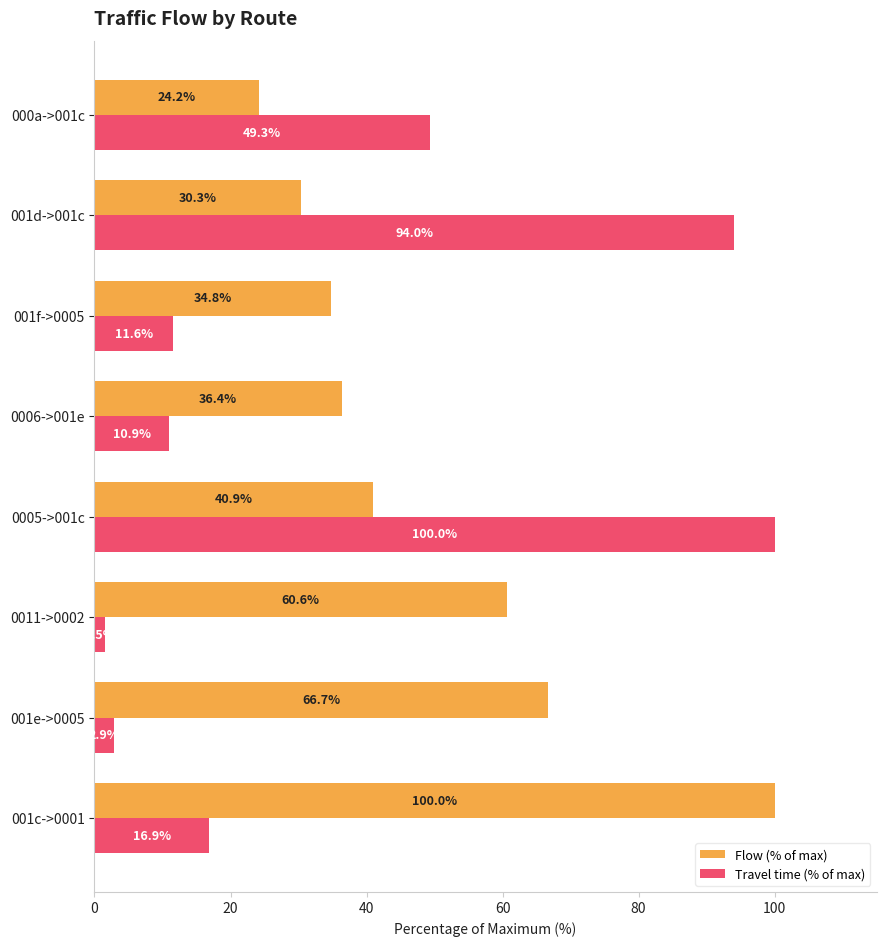

What are all the series names shown in the legend?

Flow (% of max), Travel time (% of max)